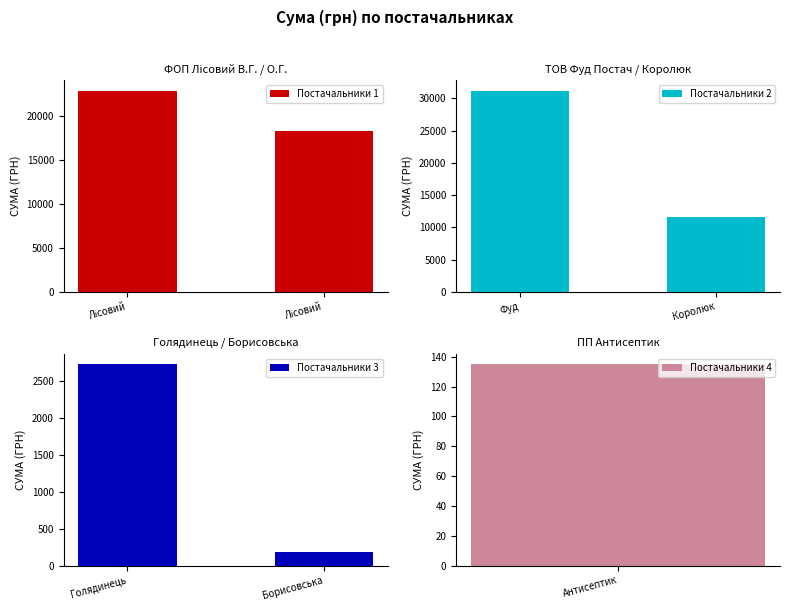

What is the average value of the Постачальники 3 series?

1454